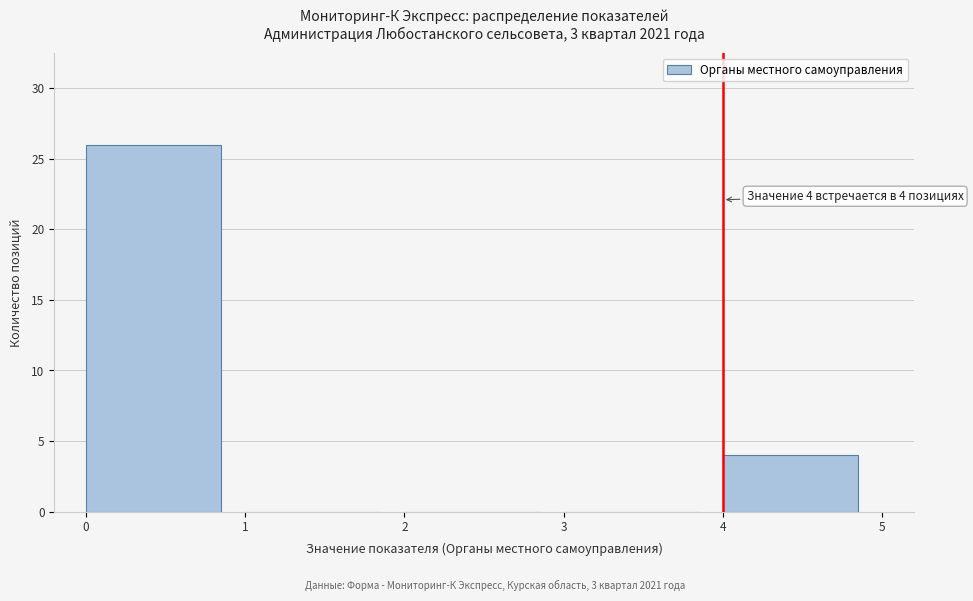

Over which range of the x-axis is the bar tallest?

0 to 1